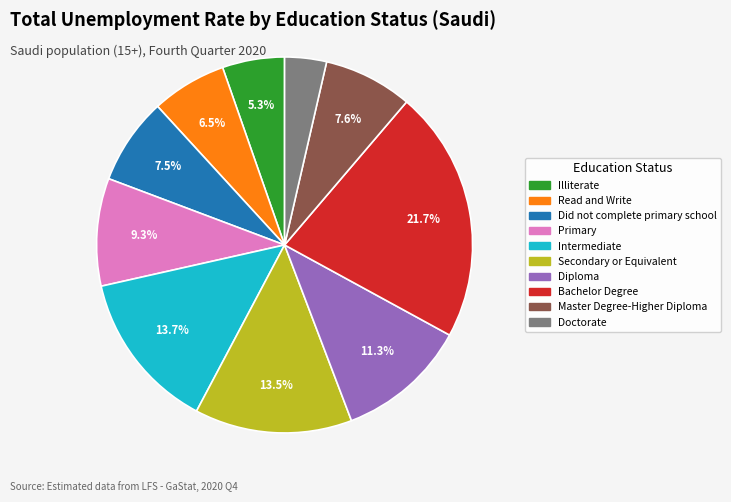

Which slice is the smallest?

Doctorate